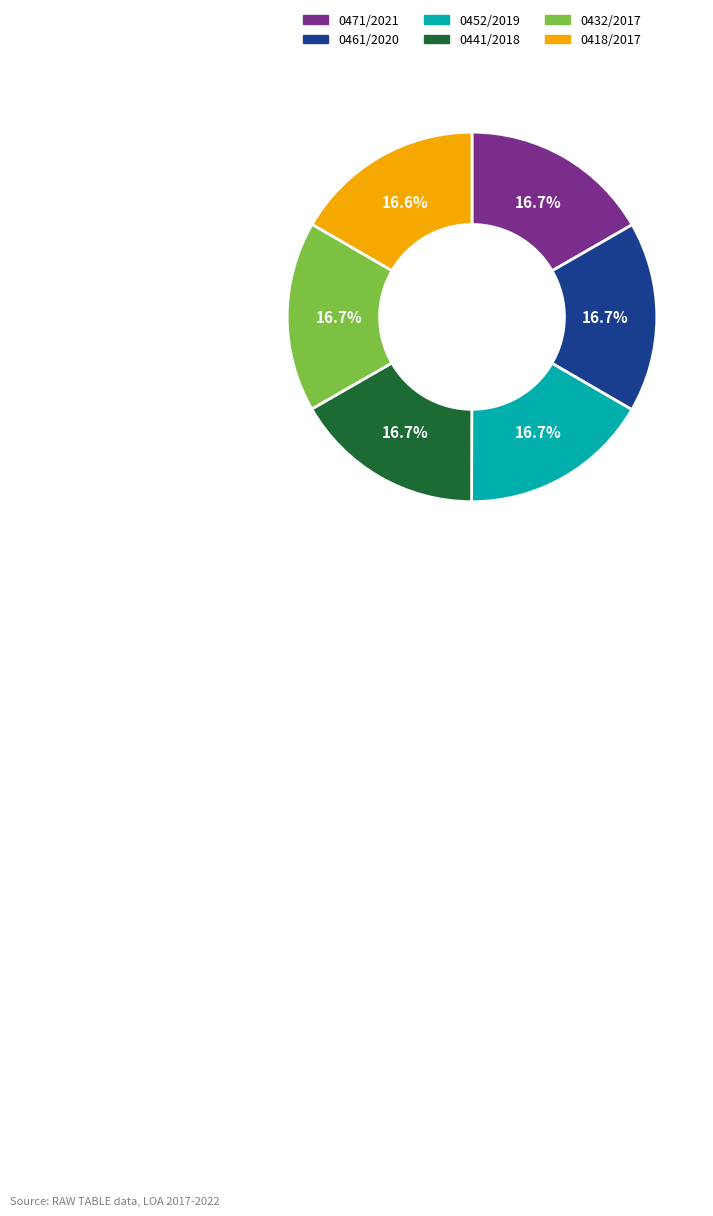

What is the ratio of the value at 0452/2019 to the value at 0471/2021?

1.0